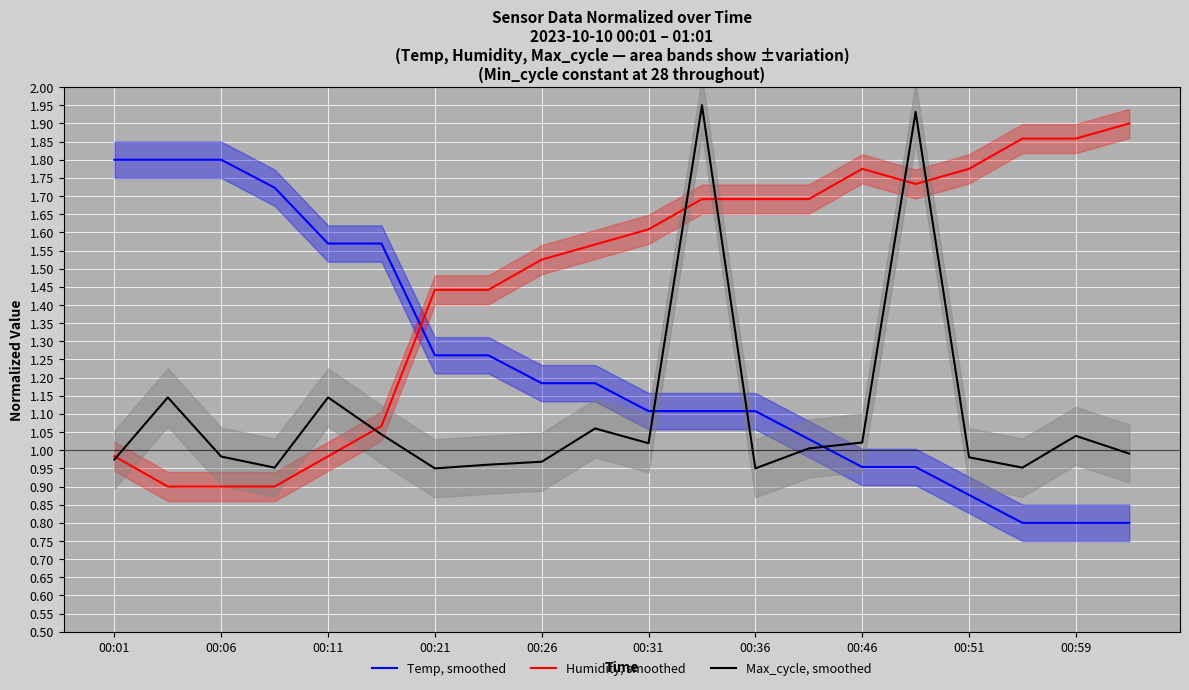

Is it true that Temp, smoothed equals 1.1 at 00:36?

True